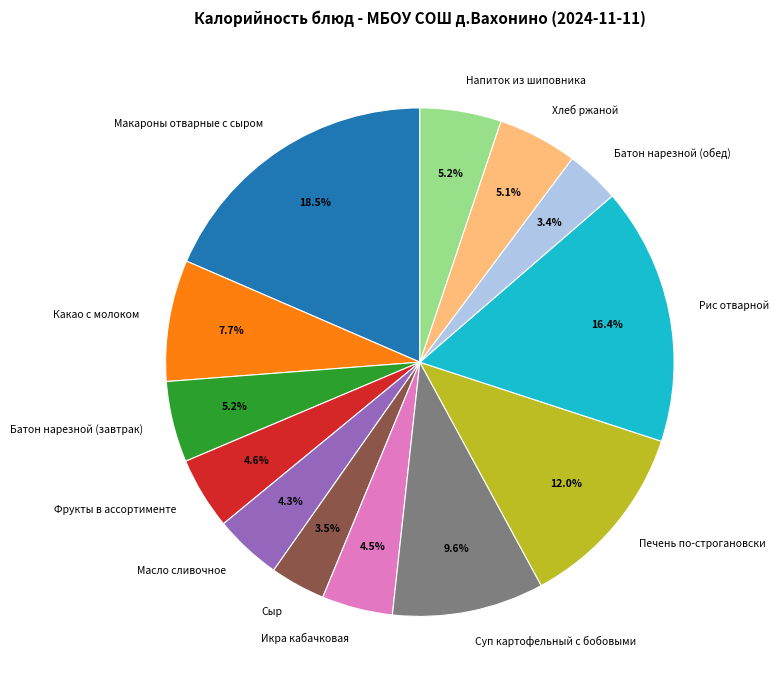

Does Суп картофельный с бобовыми account for over 50% of the chart?

No